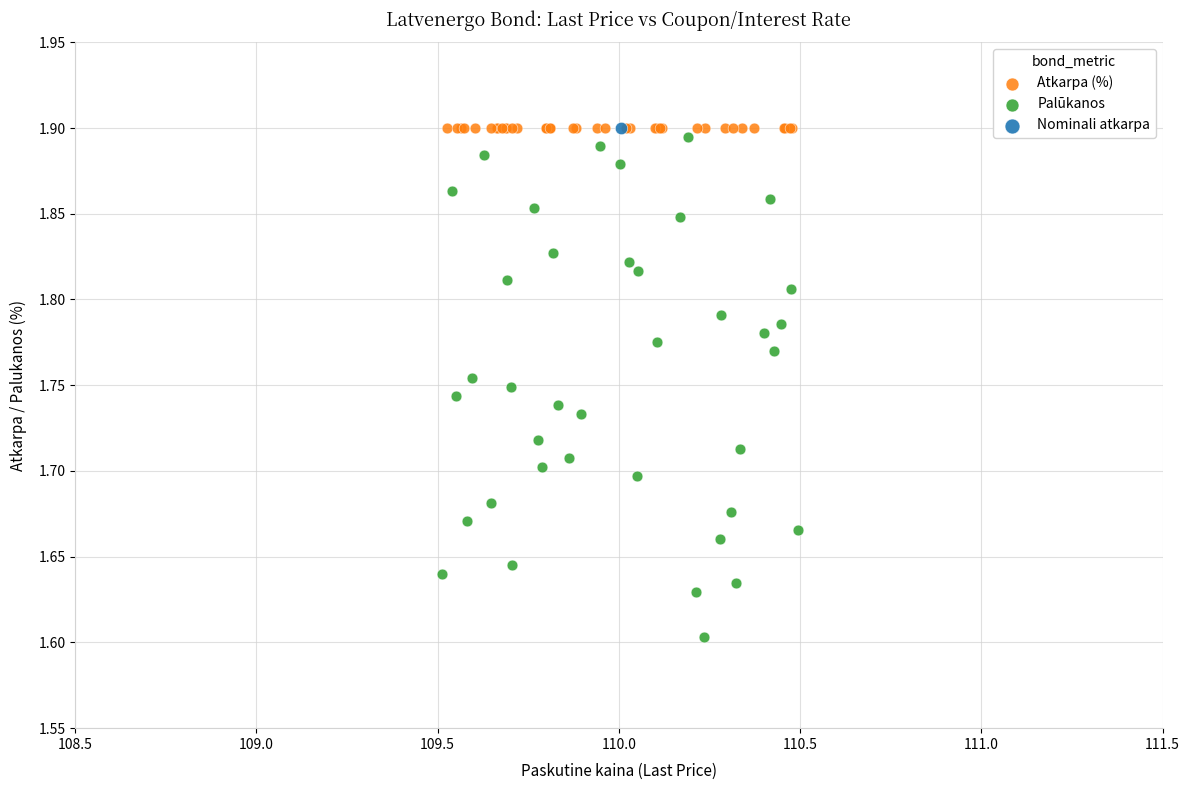

Which series reaches the minimum Y coordinate?

Palūkanos